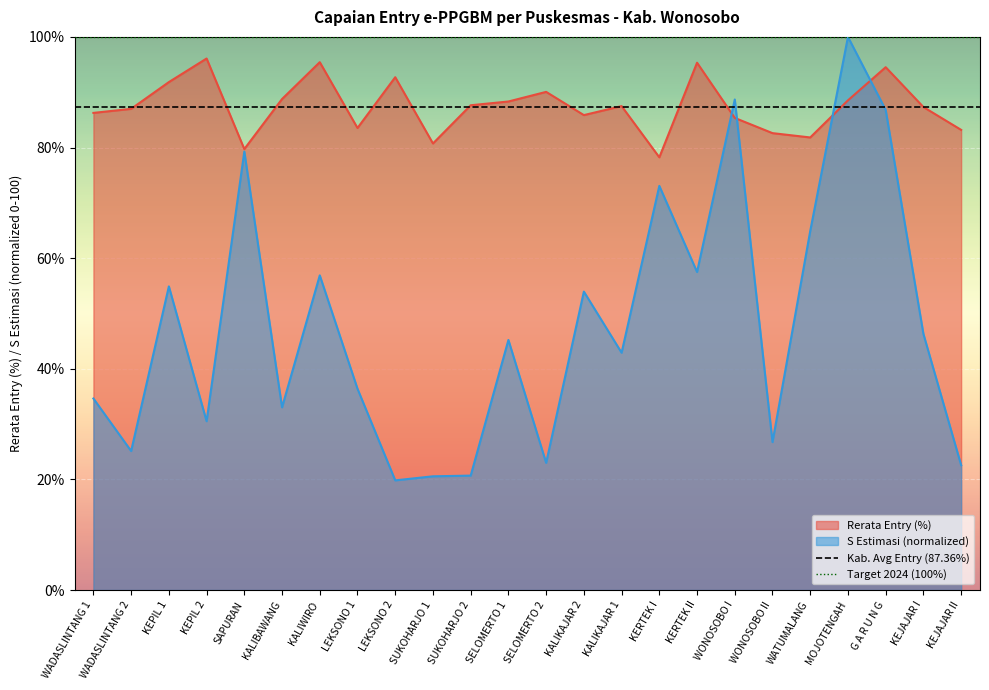

The value of Kab. Avg Entry (87.36%) at WADASLINTANG 1 is 87.4. True or false?

True